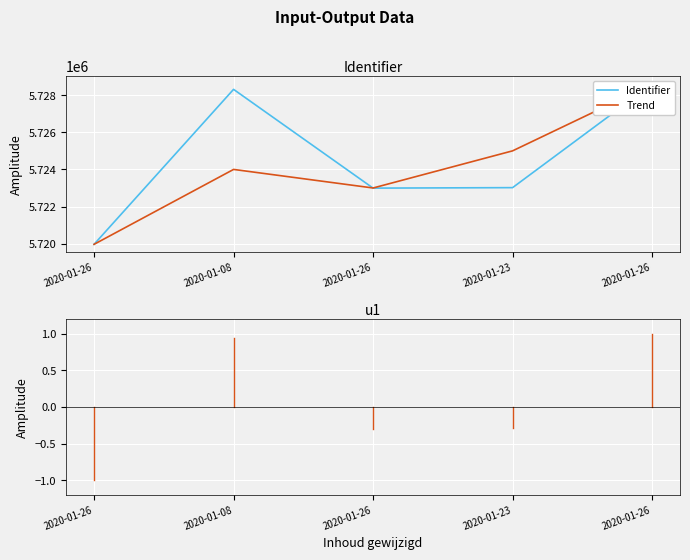

What is the value of the Identifier point at the 1st from the left?

5719966